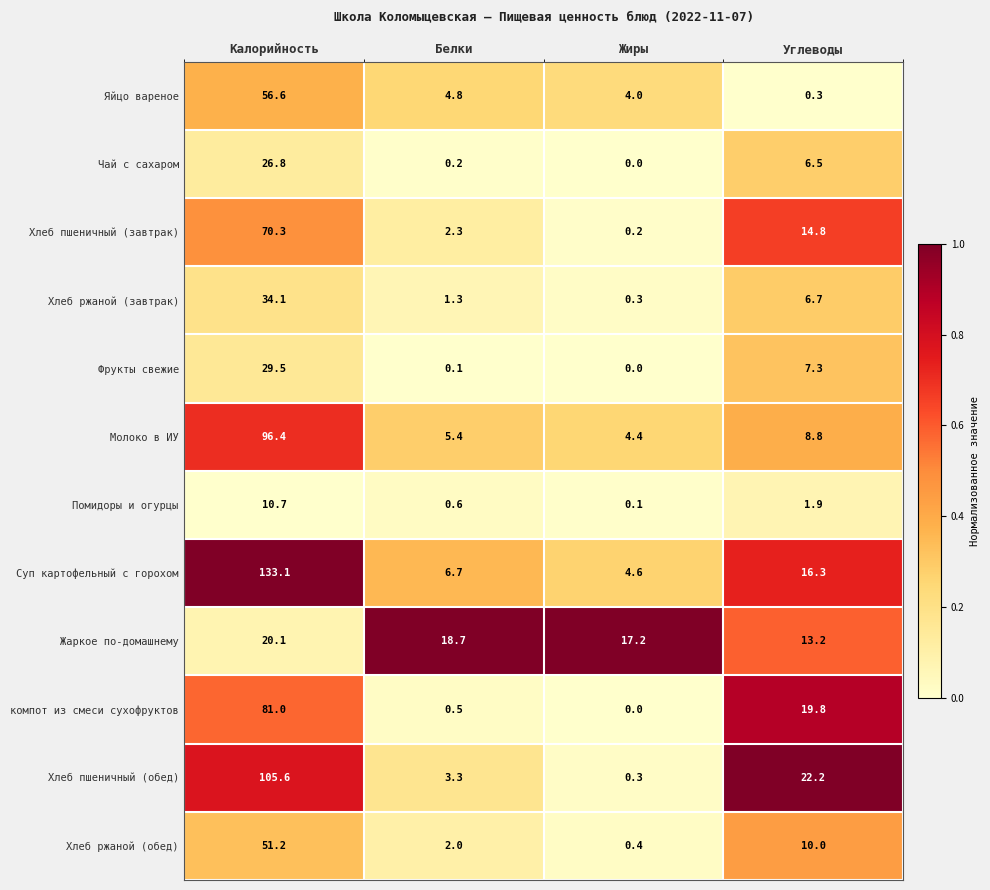

At how many categories does at least one series exceed 0?

4